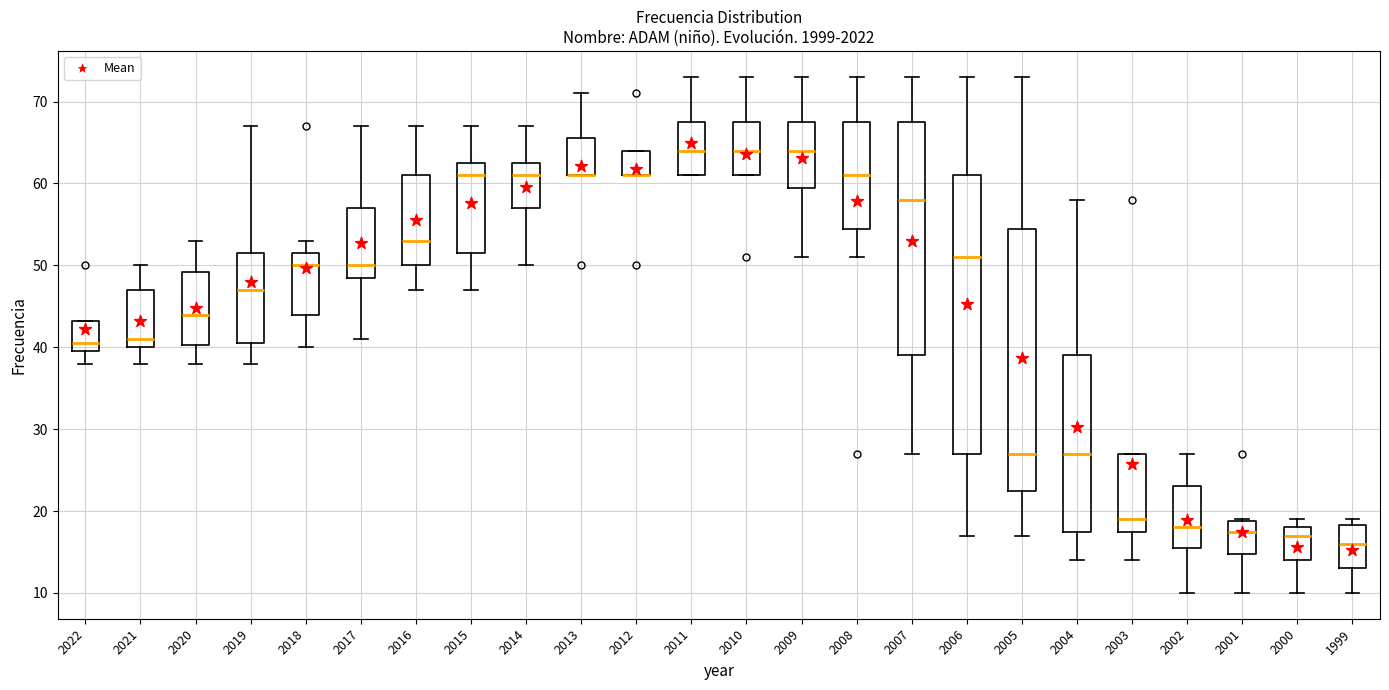

Reading left to right, transcribe this box plot: for each box, give where its median line is, the range the box spans, and where its two whiskers end, as read against the y-axis. The values are not printed on the chart, so give them approximately, as read against the axis.

2022: median 41, box 40 to 43, whiskers 38 to 43
2021: median 41, box 40 to 47, whiskers 38 to 50
2020: median 44, box 40 to 49, whiskers 38 to 53
2019: median 47, box 41 to 52, whiskers 38 to 67
2018: median 50, box 44 to 52, whiskers 40 to 53
2017: median 50, box 49 to 57, whiskers 41 to 67
2016: median 53, box 50 to 61, whiskers 47 to 67
2015: median 61, box 52 to 63, whiskers 47 to 67
2014: median 61, box 57 to 63, whiskers 50 to 67
2013: median 61 (drawn on the box's lower edge), box 61 to 66, whiskers 61 to 71
2012: median 61 (drawn on the box's lower edge), box 61 to 64, whiskers 61 to 64
2011: median 64, box 61 to 68, whiskers 61 to 73
2010: median 64, box 61 to 68, whiskers 61 to 73
2009: median 64, box 60 to 68, whiskers 51 to 73
2008: median 61, box 55 to 68, whiskers 51 to 73
2007: median 58, box 39 to 68, whiskers 27 to 73
2006: median 51, box 27 to 61, whiskers 17 to 73
2005: median 27, box 23 to 55, whiskers 17 to 73
2004: median 27, box 18 to 39, whiskers 14 to 58
2003: median 19, box 18 to 27, whiskers 14 to 27
2002: median 18, box 16 to 23, whiskers 10 to 27
2001: median 18, box 15 to 19, whiskers 10 to 19
2000: median 17, box 14 to 18, whiskers 10 to 19
1999: median 16, box 13 to 18, whiskers 10 to 19